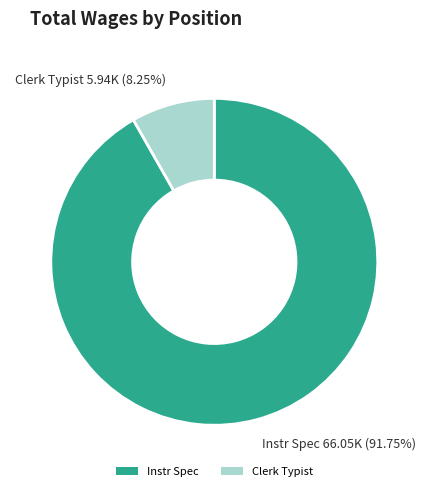

To the nearest percent, what is the average slice percentage?

50%